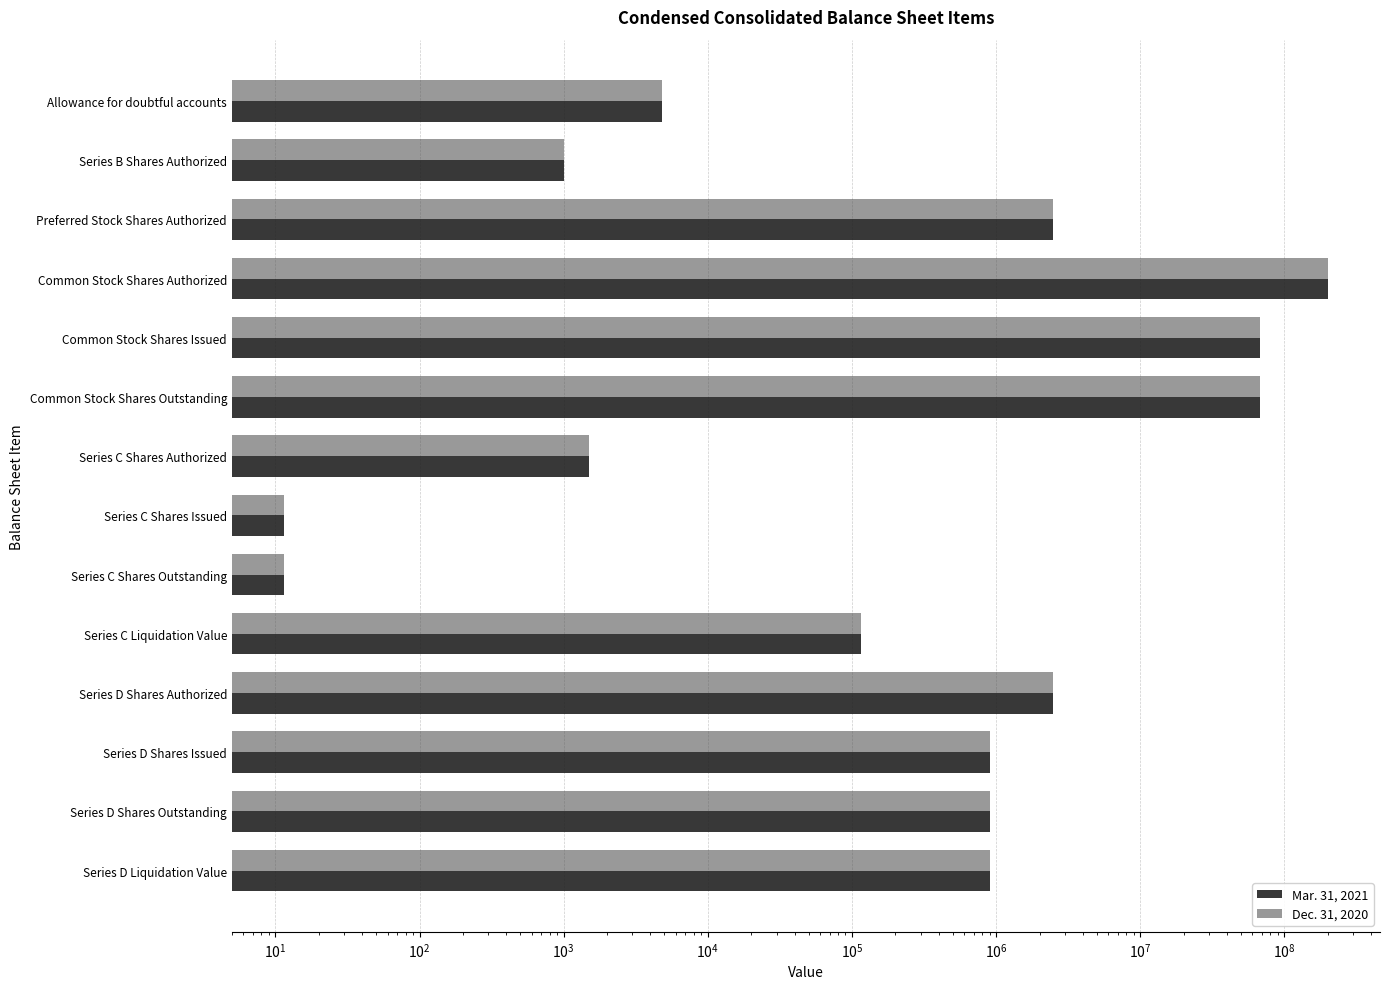

What is the maximum value shown in the chart?

200000000.0